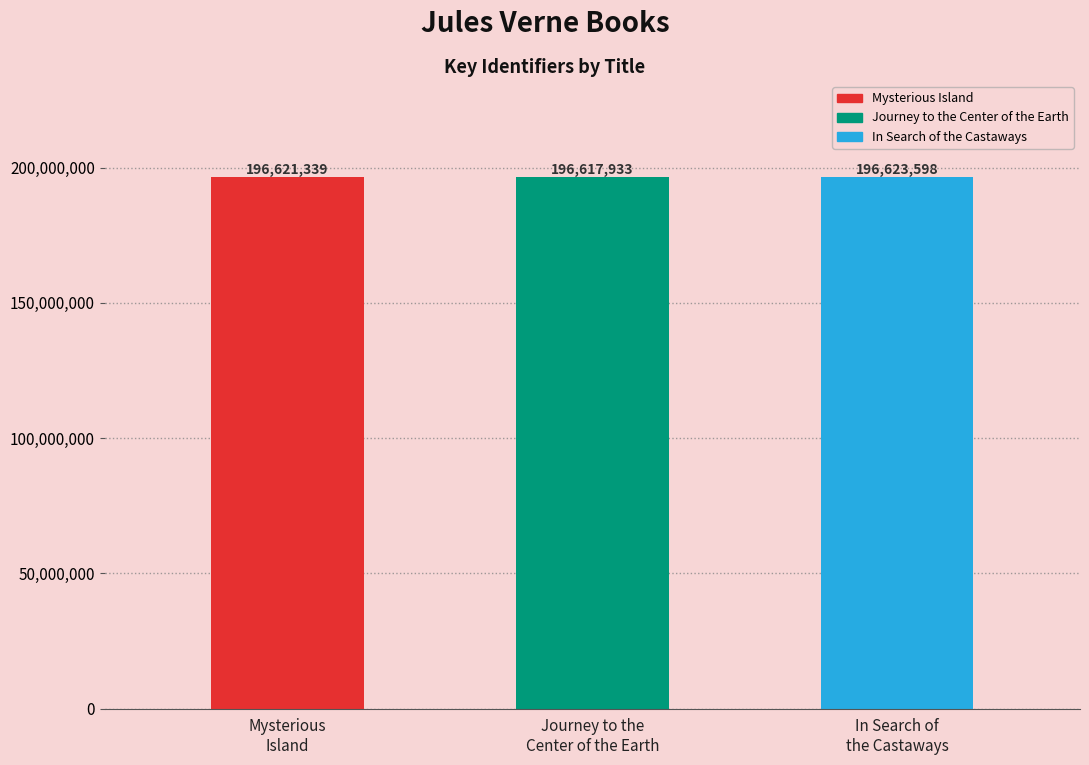

Rank the categories by value from lowest to highest.

Journey to the Center of the Earth, Mysterious Island, In Search of the Castaways